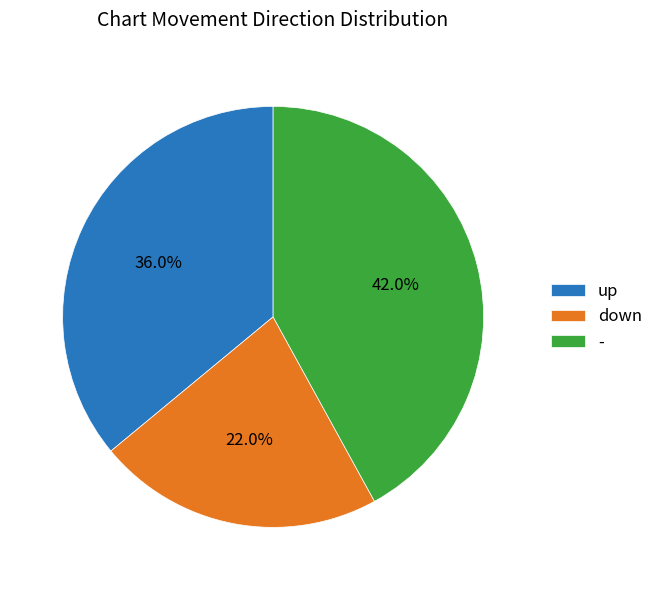

Does any single category account for the majority?

No